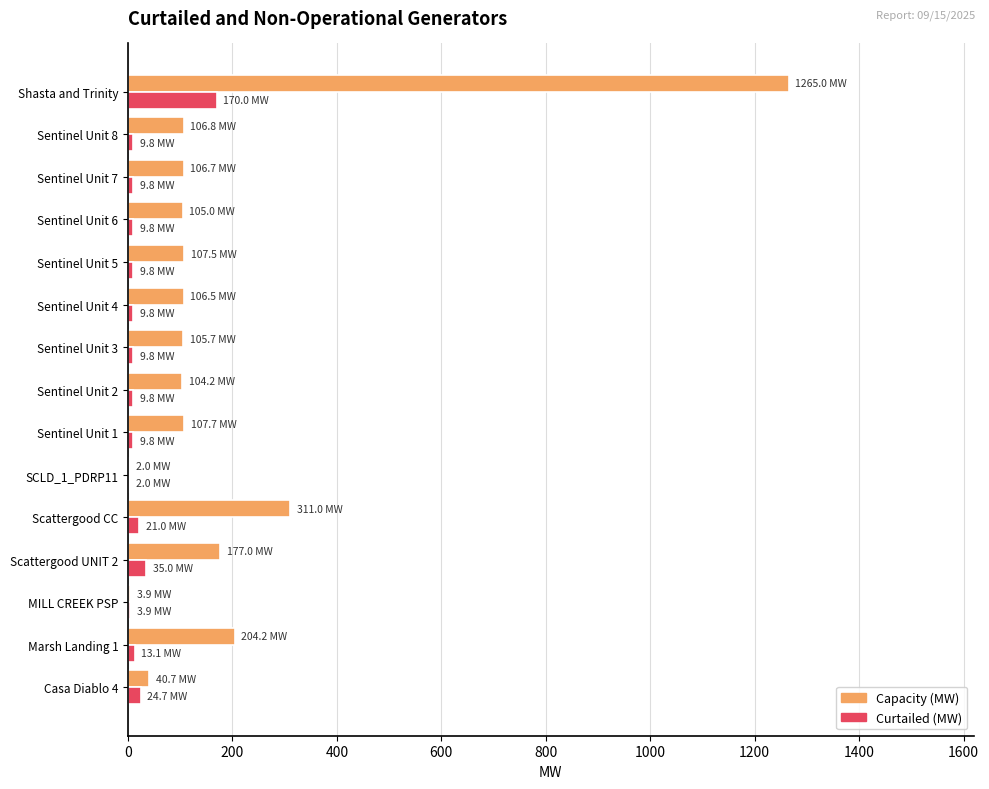

What is the greatest value displayed?

1265.0